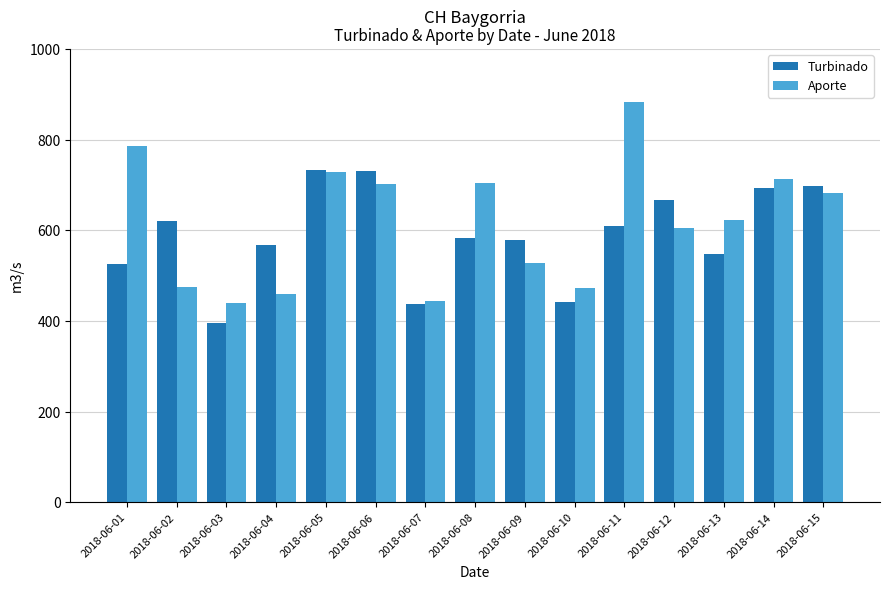

Which series changed the most between 2018-06-04 and 2018-06-08?

Aporte